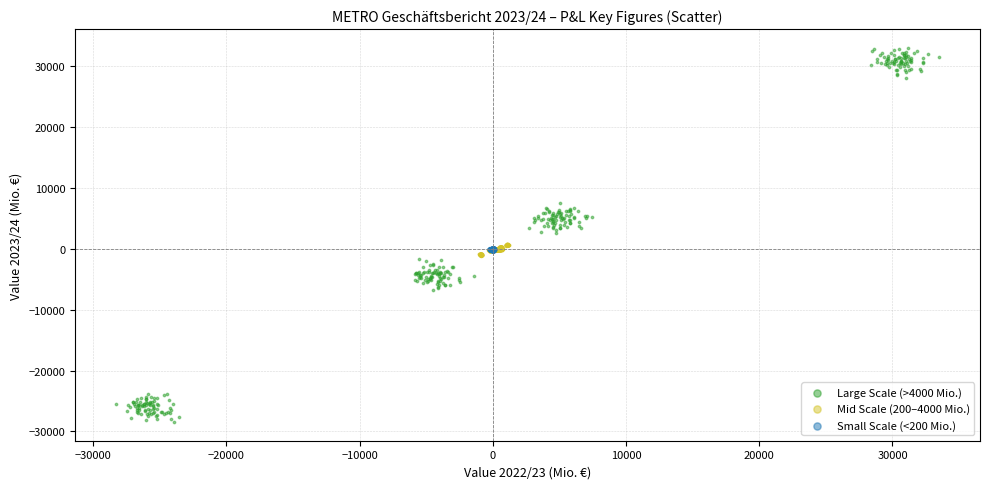

Which series reaches the maximum Y coordinate?

Large Scale (>4000 Mio.)